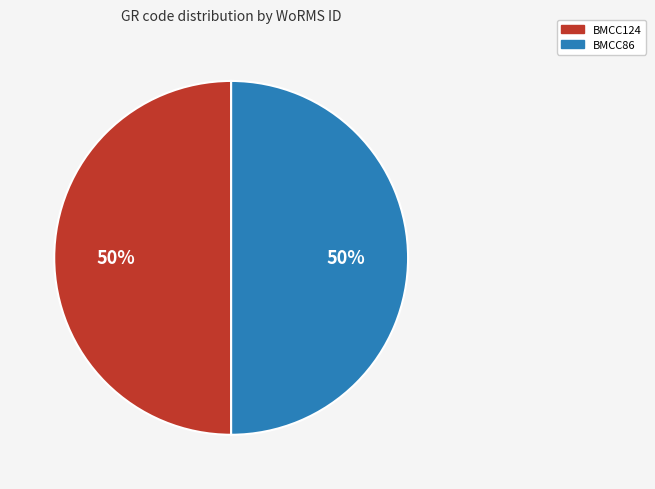

What percentage is the BMCC86 slice, to the nearest percent?

50%